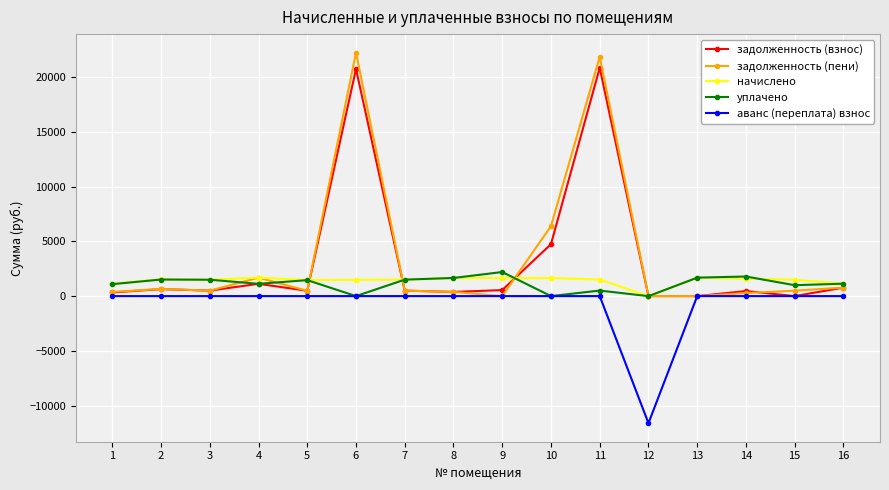

Which series has the widest spread of values?

задолженность (пени)